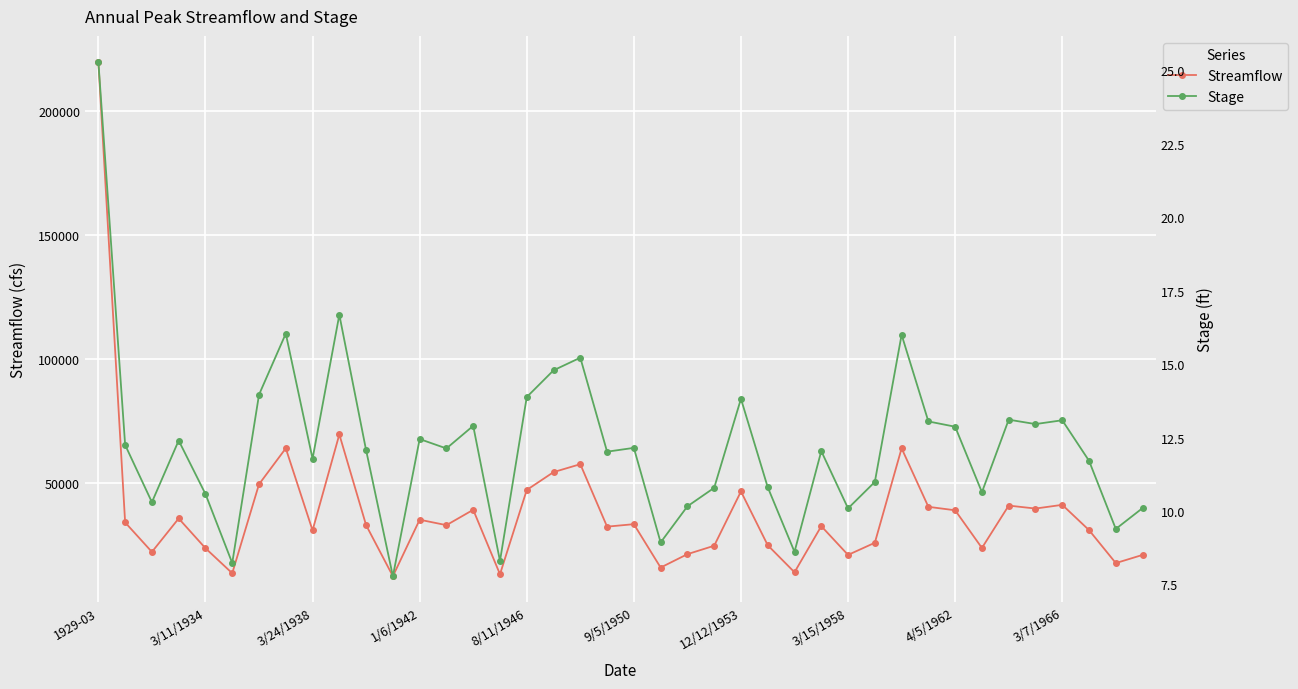

At which category is the sum across all series the highest?

1929-03